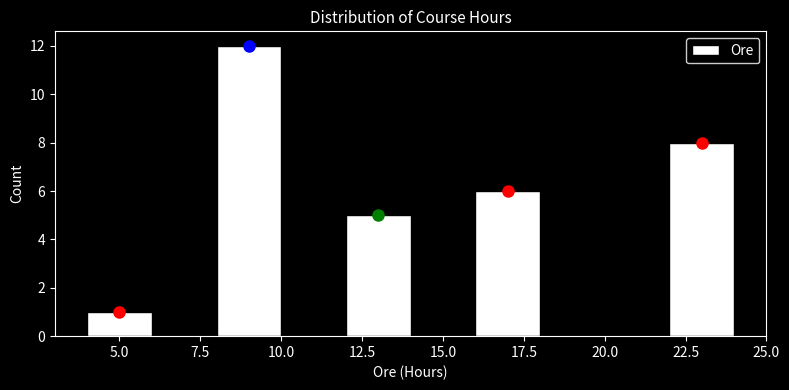

Reading left to right, list every bar in this chart as the range it spans on the x-axis followed by its height. The values are not printed on the chart, so give them approximately, as read against the axis.

4 to 6: 1
6 to 8: 0
8 to 10: 12
10 to 12: 0
12 to 14: 5
14 to 16: 0
16 to 18: 6
18 to 20: 0
20 to 22: 0
22 to 24: 8